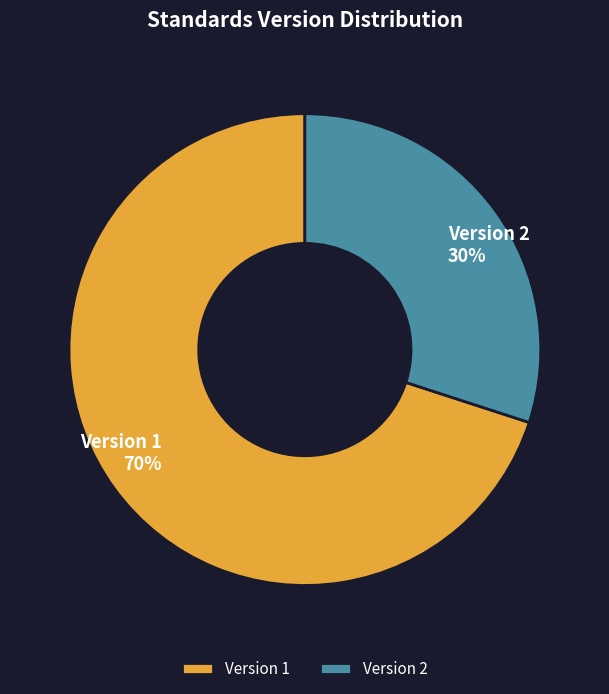

The Version 2 slice represents 40% of the pie. True or false?

False